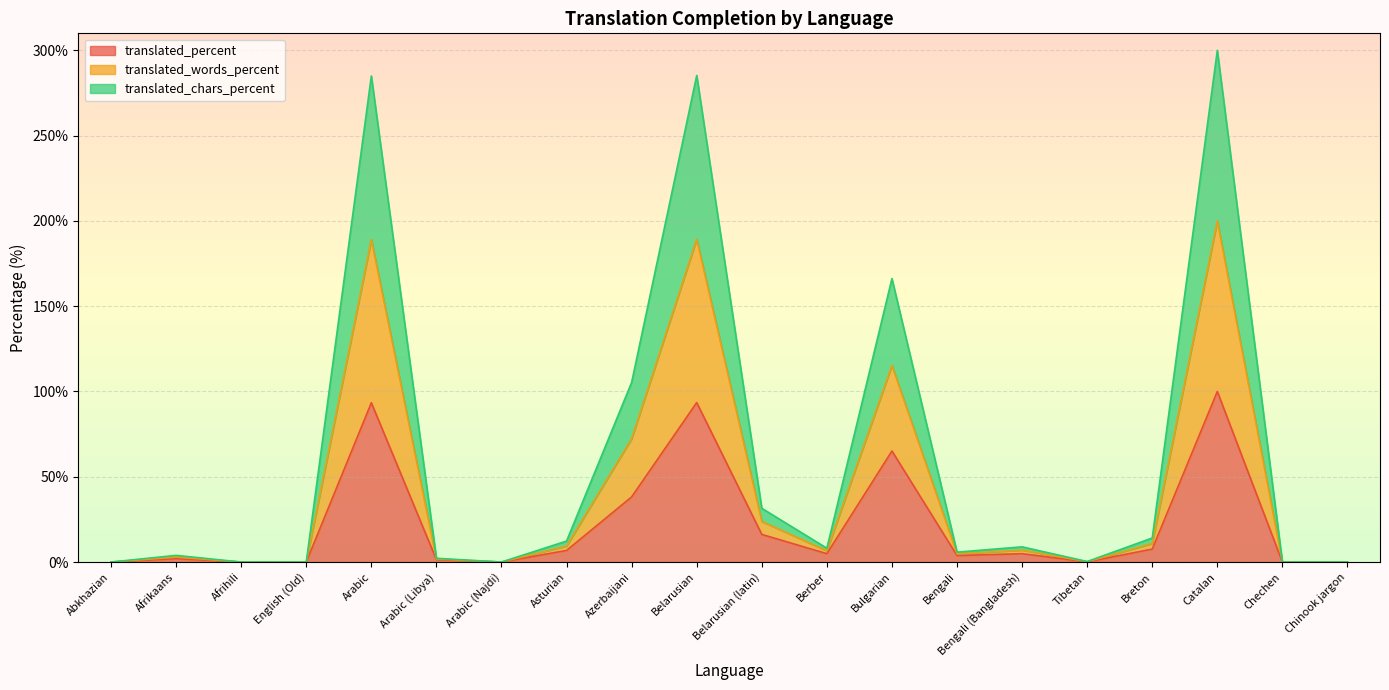

True or false: translated_percent and translated_words_percent cross at least once.

False